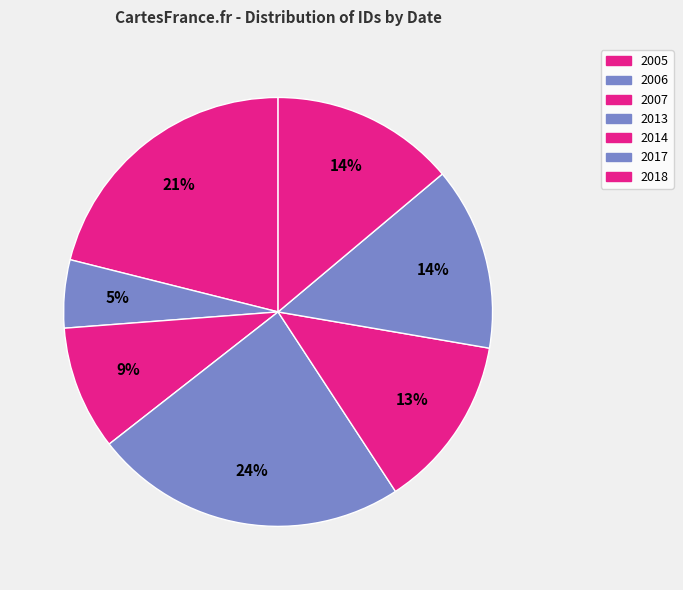

How many slices are in this pie chart?

7